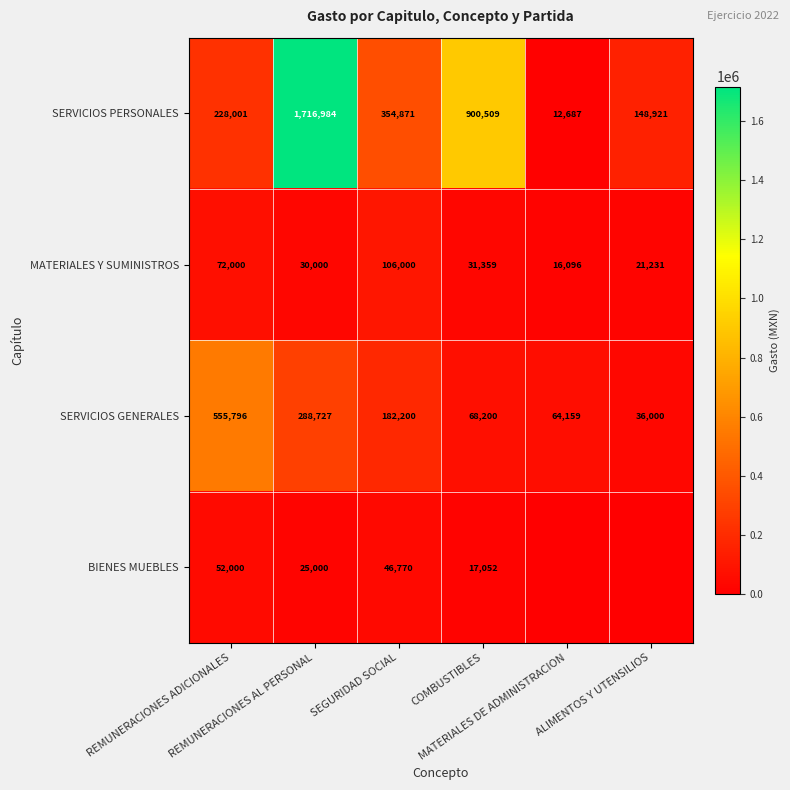

What is the total value across all series at SEGURIDAD SOCIAL?

689841